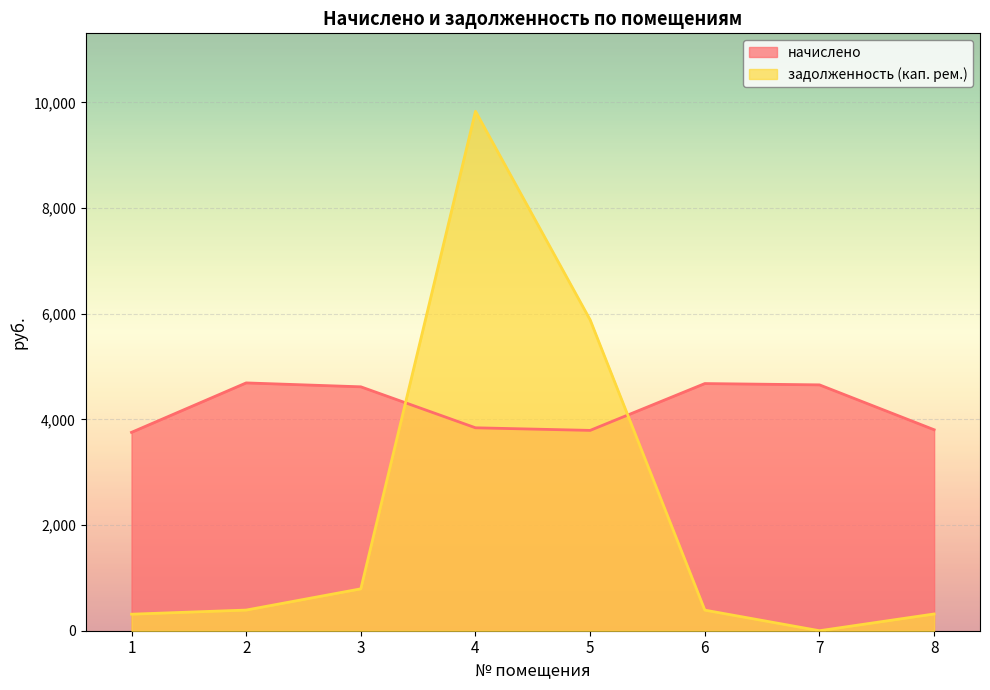

What value does the начислено series have at 2?

4690.9